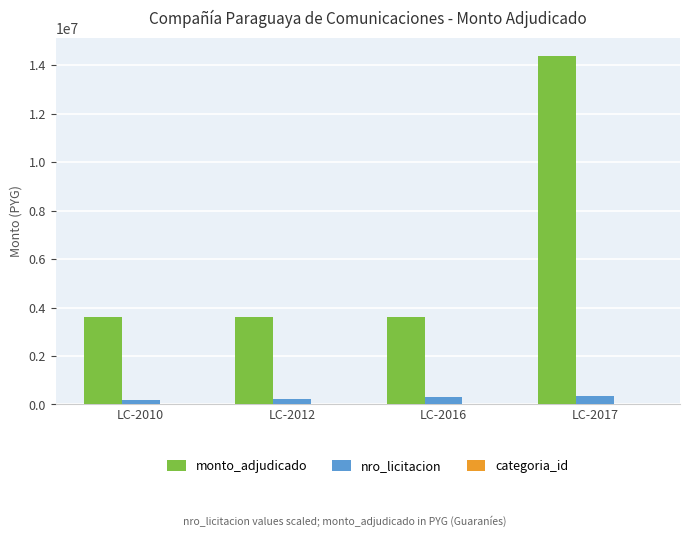

The value of monto_adjudicado at LC-2017 is 3389798. True or false?

False